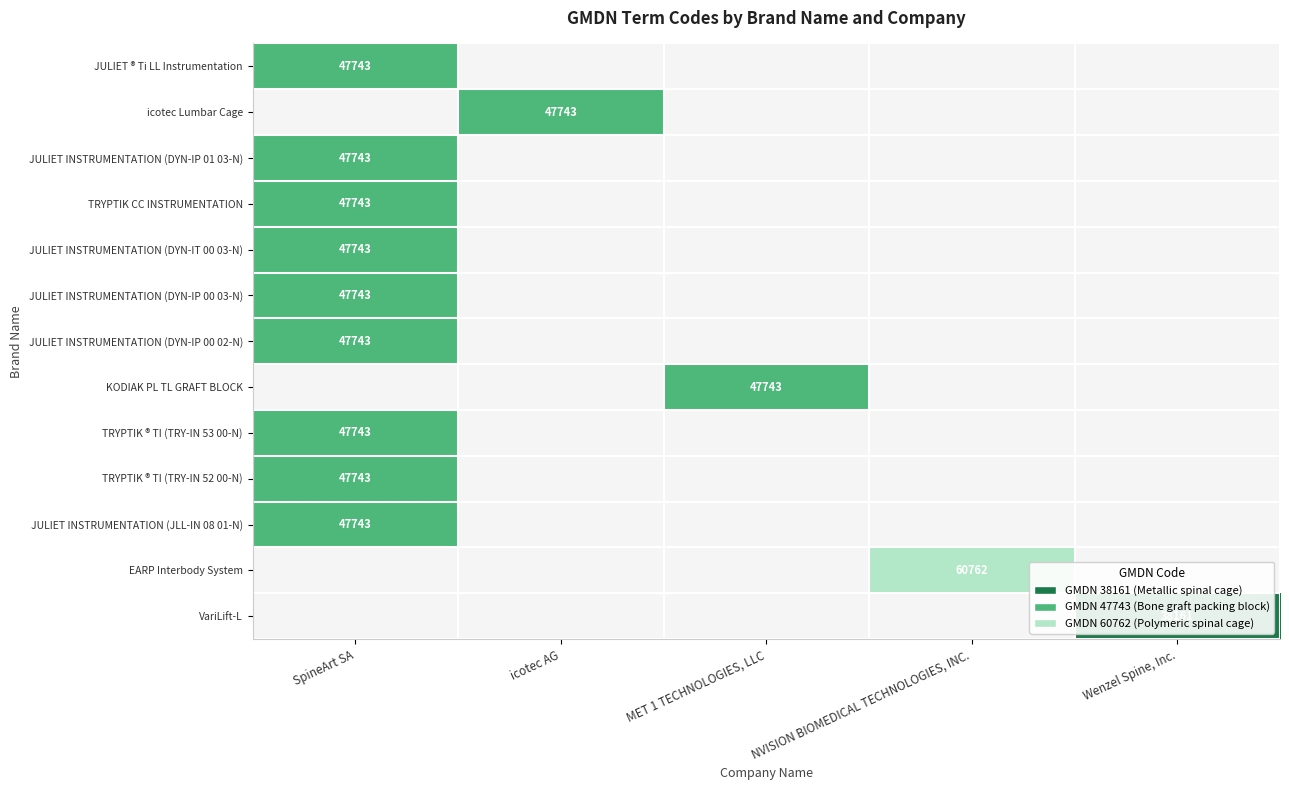

Is it true that JULIET ® Ti LL Instrumentation equals 47743 at SpineArt SA?

True